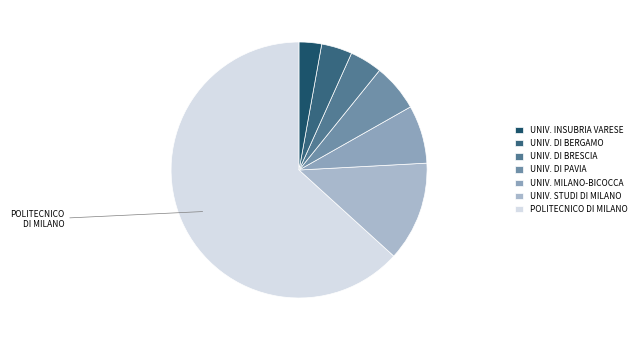

Is there a majority slice in this chart?

Yes